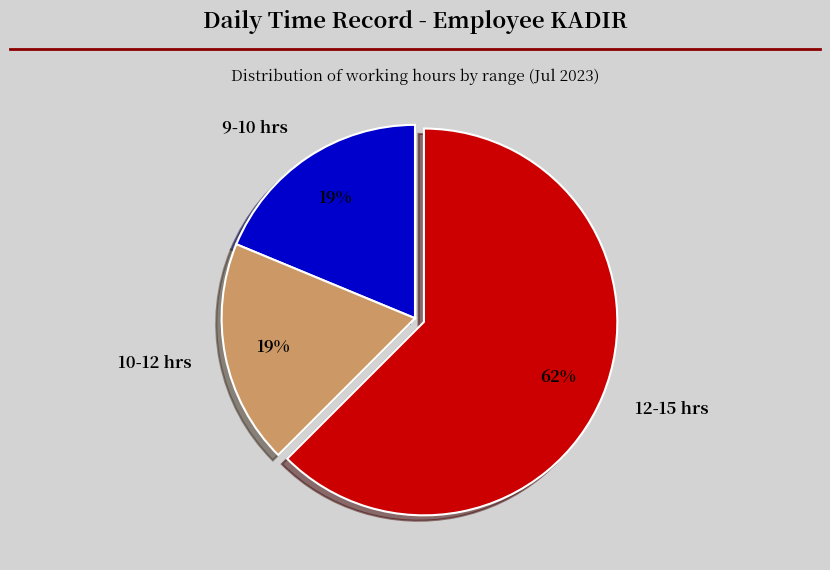

Approximately how many times larger is the value at 12-15 hrs compared to 10-12 hrs?

3.3